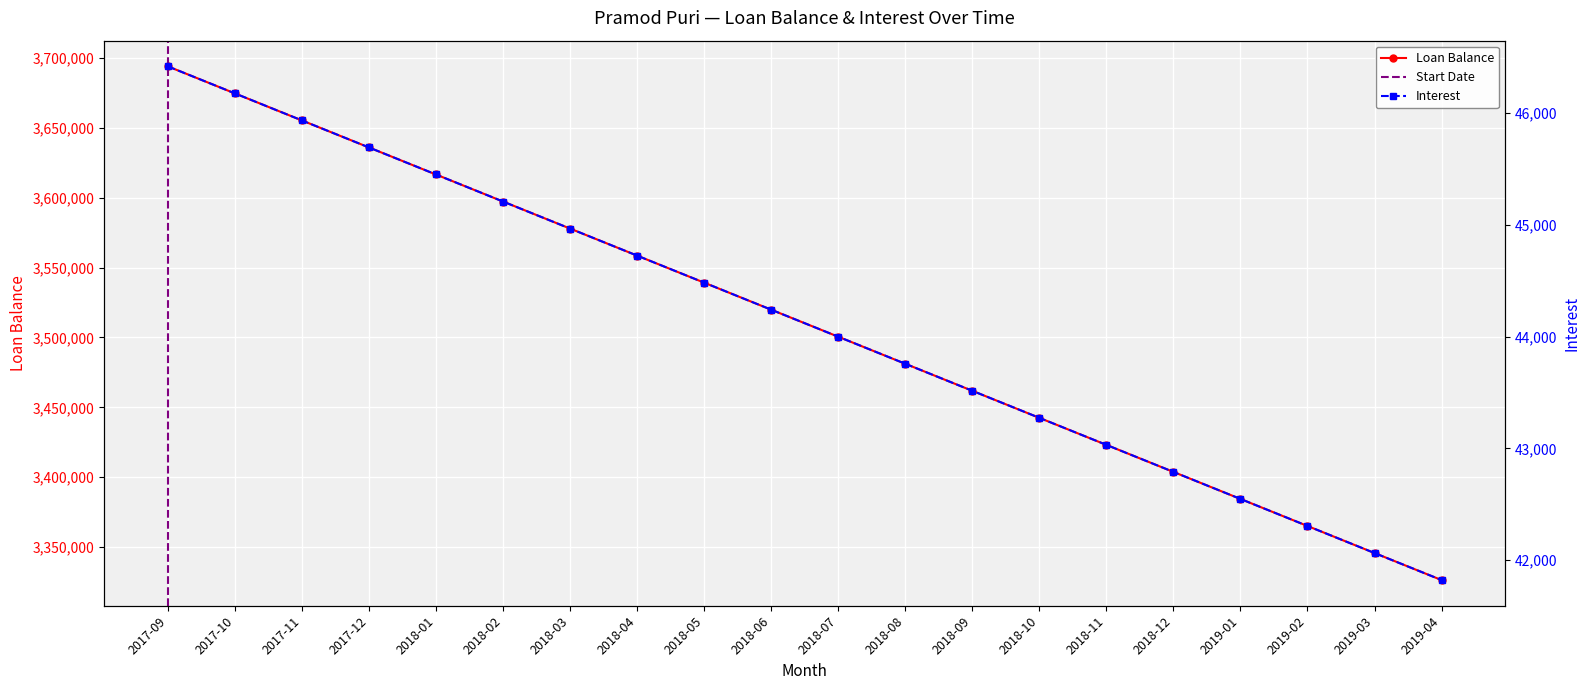

At which category is the sum across all series the highest?

2017-09